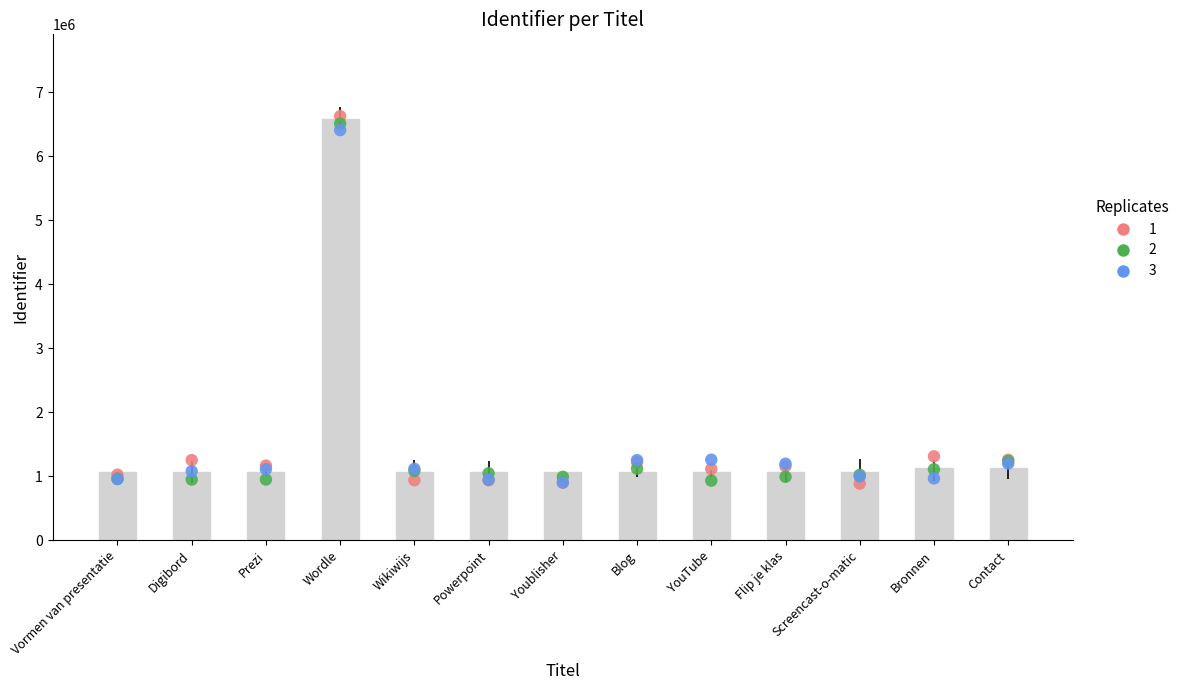

Between YouTube and Flip je klas, which is larger?

Flip je klas